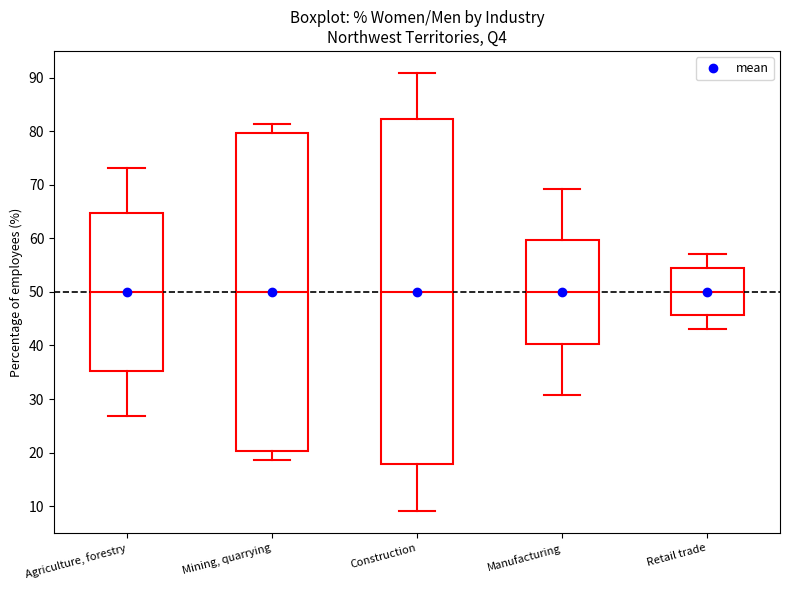

Where does the median line of the box for Manufacturing sit on the y-axis? The values are not printed on the chart, so give them approximately, as read against the axis.

50